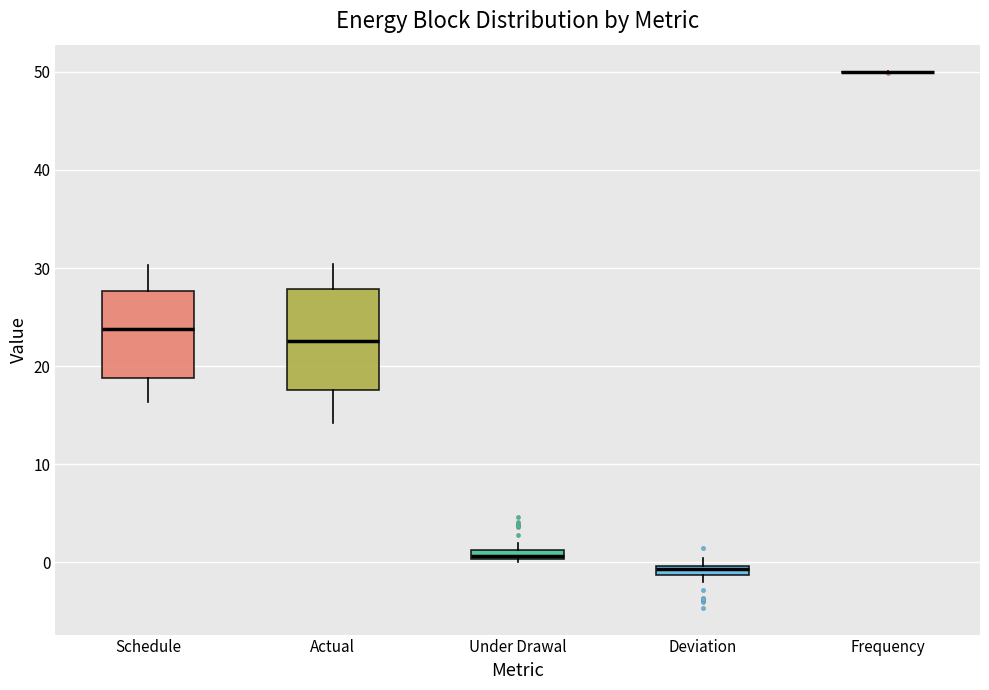

Which box is the tallest, from its lower edge to its upper edge?

Actual